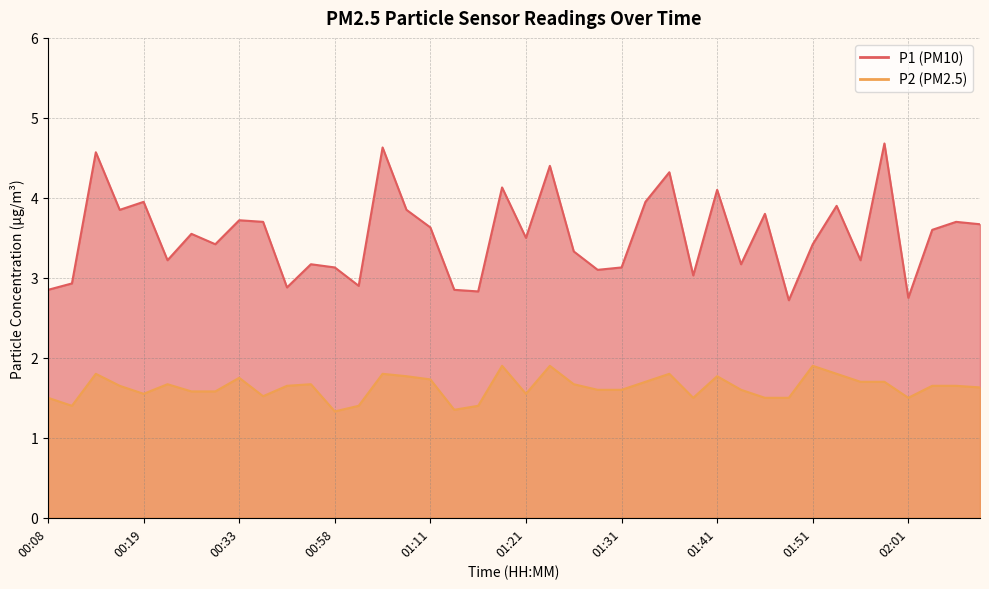

What is the maximum value shown in the chart?

4.7